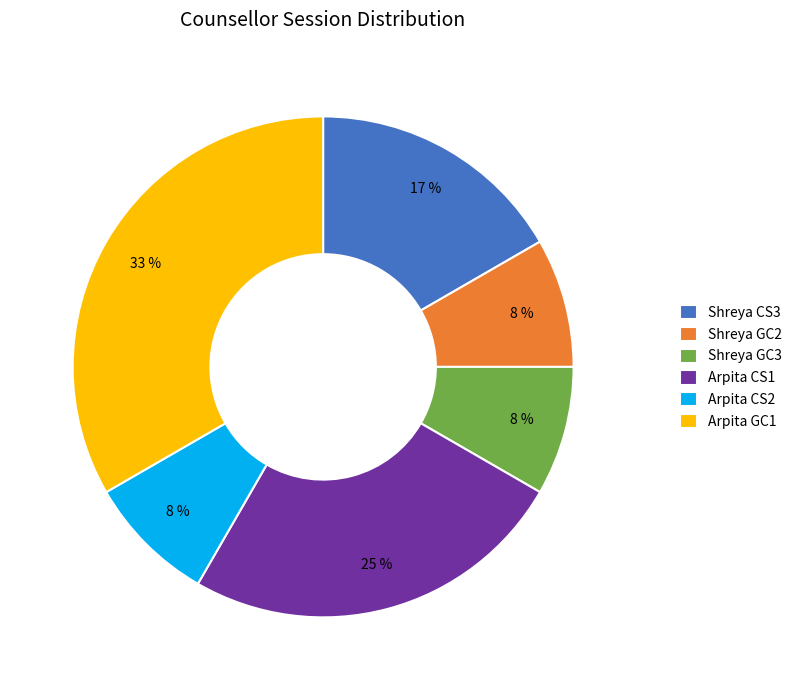

Is it true that Arpita GC1 is 33% of the pie?

True